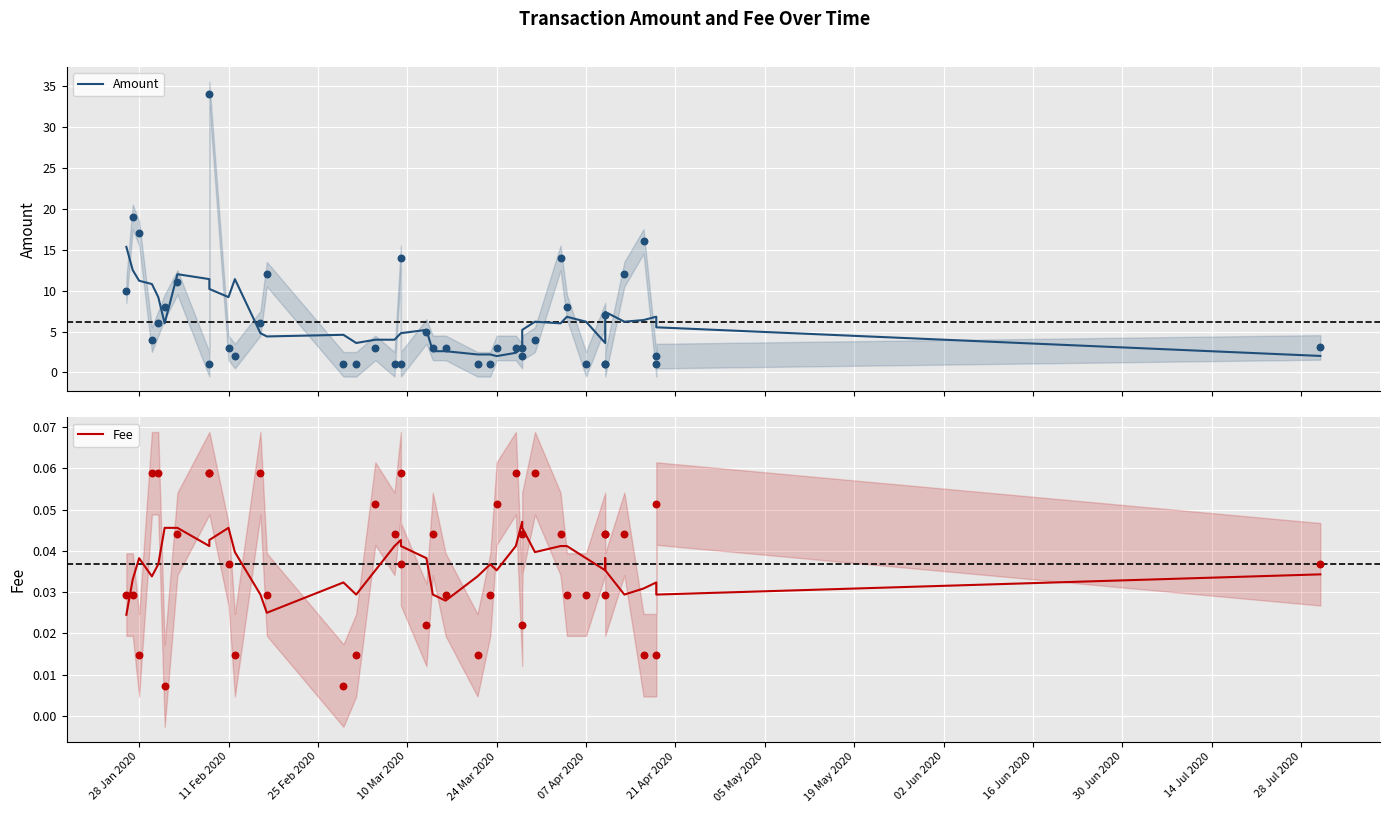

Which series has the widest spread of Y values?

Amount